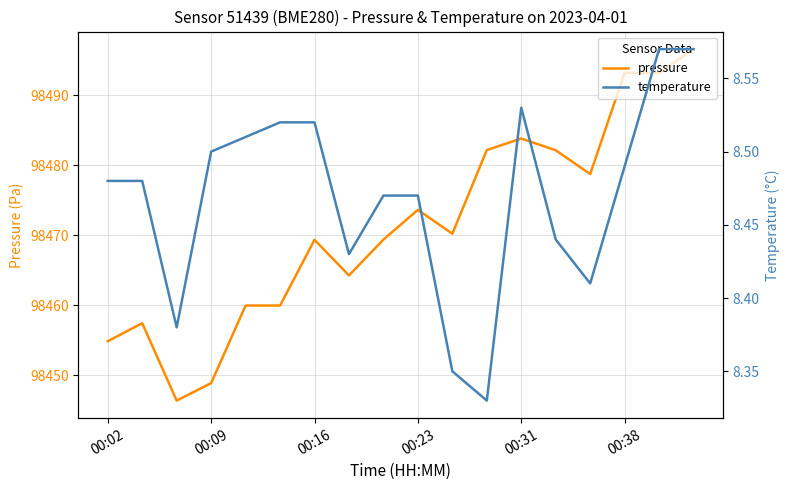

How many values in the pressure series are below 98470?

9